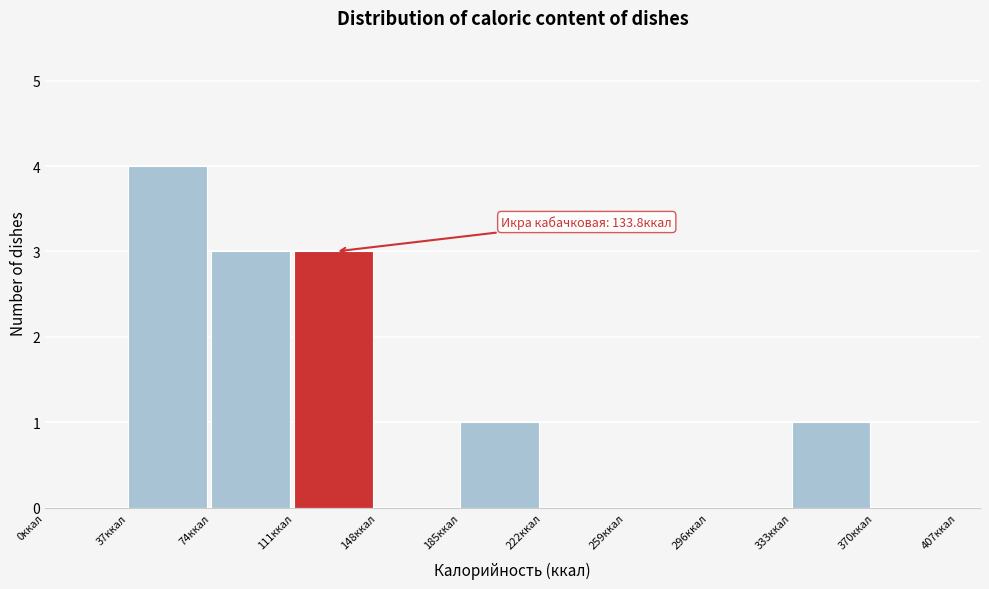

Which range on the x-axis has the tallest bar?

37 to 74